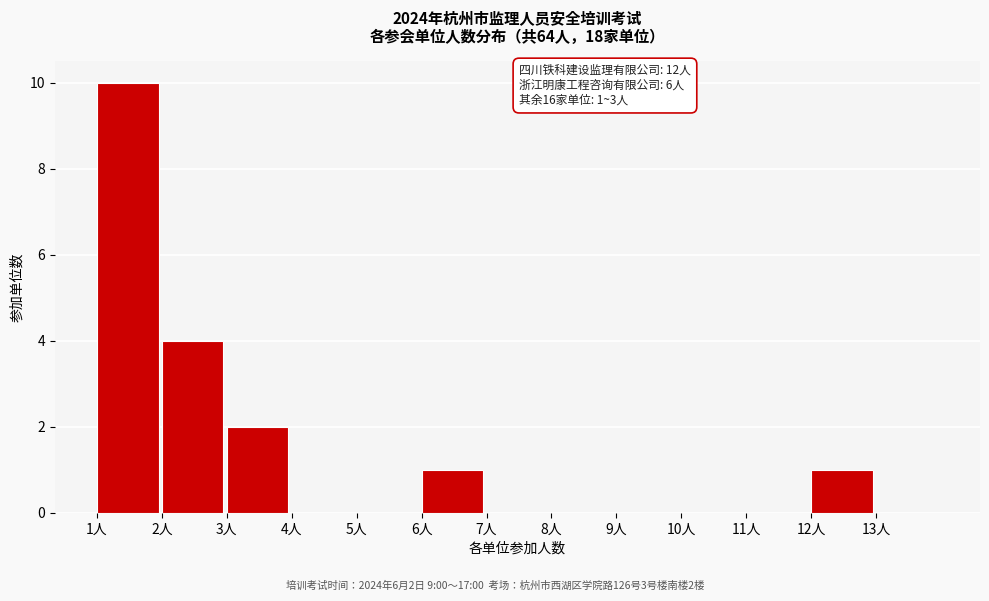

Over which range of the x-axis is the bar tallest?

1 to 2